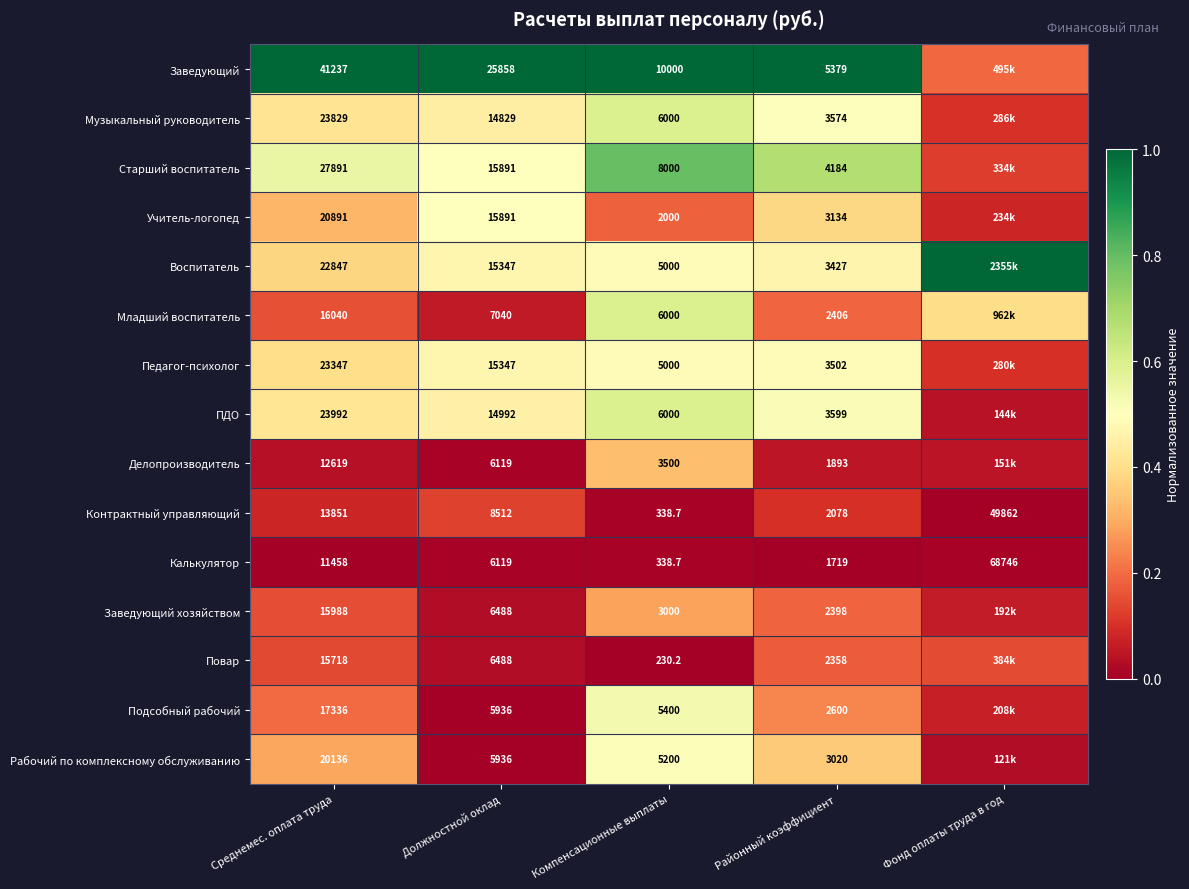

Is the value of Повар at Должностной оклад greater than the value of Калькулятор at Фонд оплаты труда в год?

No